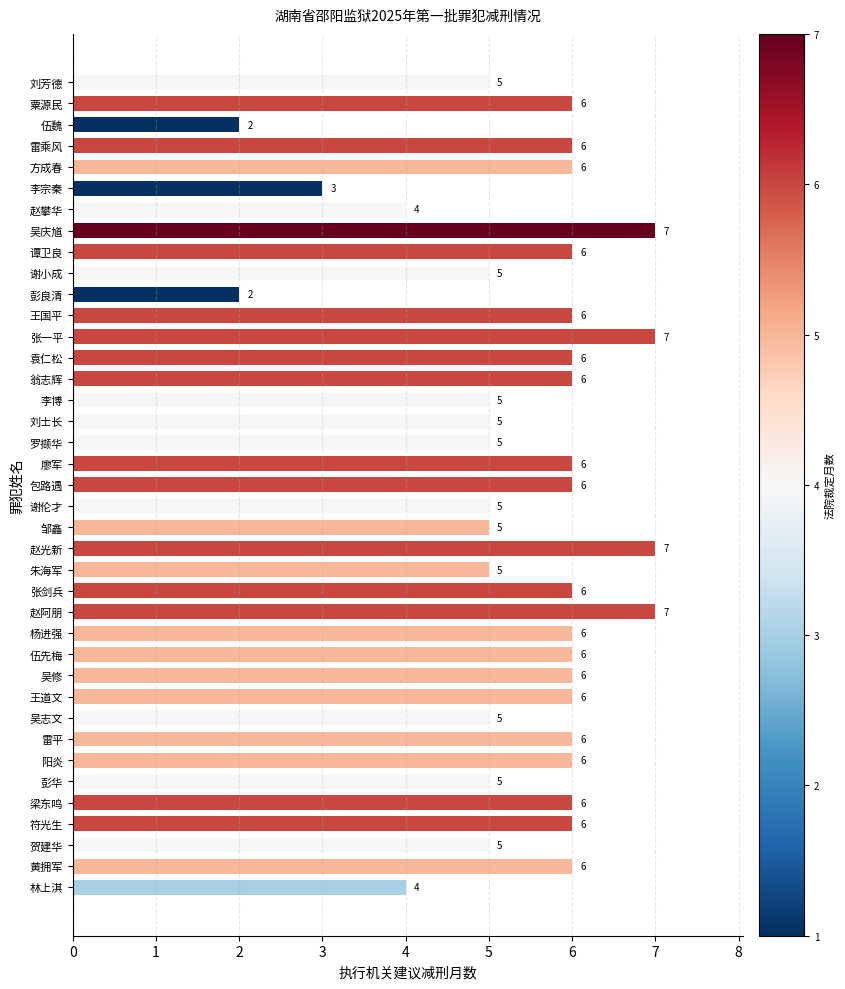

How many values are between 5 and 6?

30